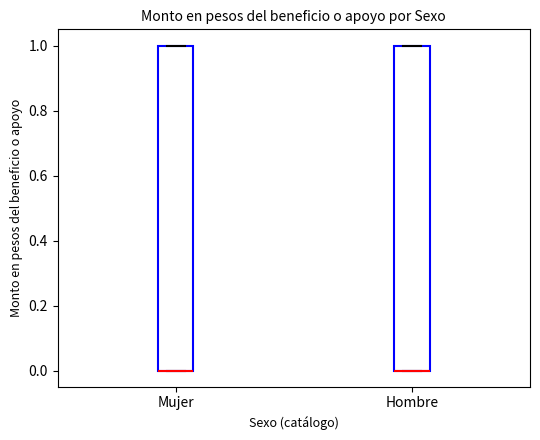

Reading left to right, transcribe this box plot: for each box, give where its median line is, the range the box spans, and where its two whiskers end, as read against the y-axis. The values are not printed on the chart, so give them approximately, as read against the axis.

Mujer: median 0 (drawn on the box's lower edge), box 0 to 1, whiskers 0 to 1
Hombre: median 0 (drawn on the box's lower edge), box 0 to 1, whiskers 0 to 1